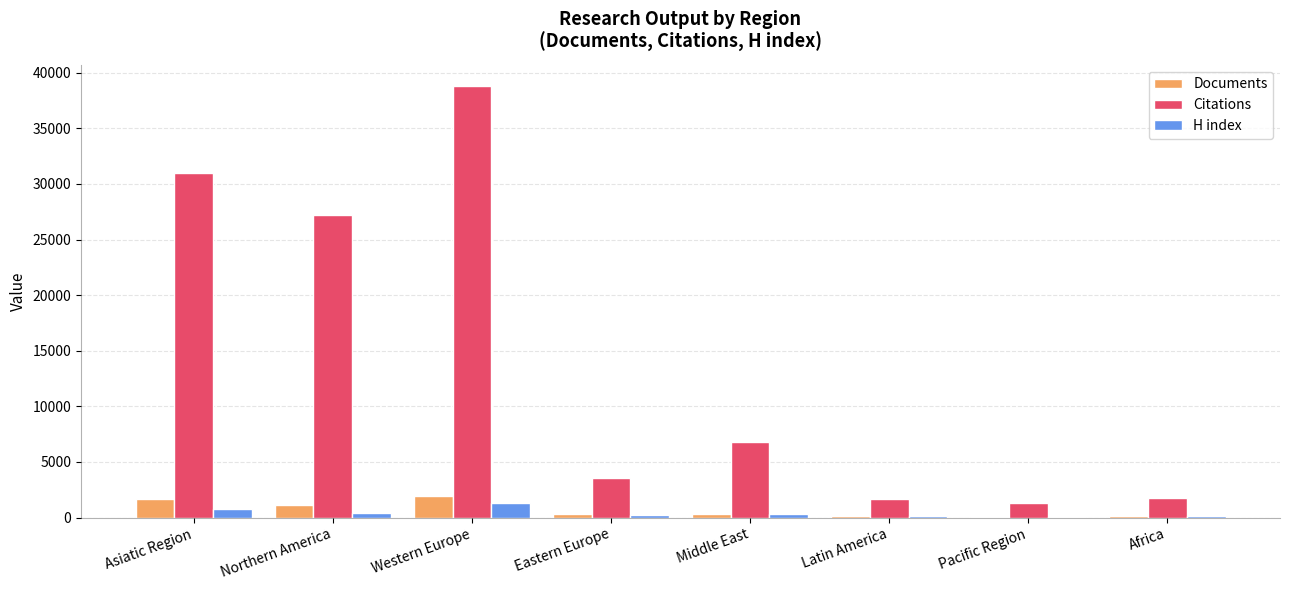

At which label does H index reach its peak?

Western Europe